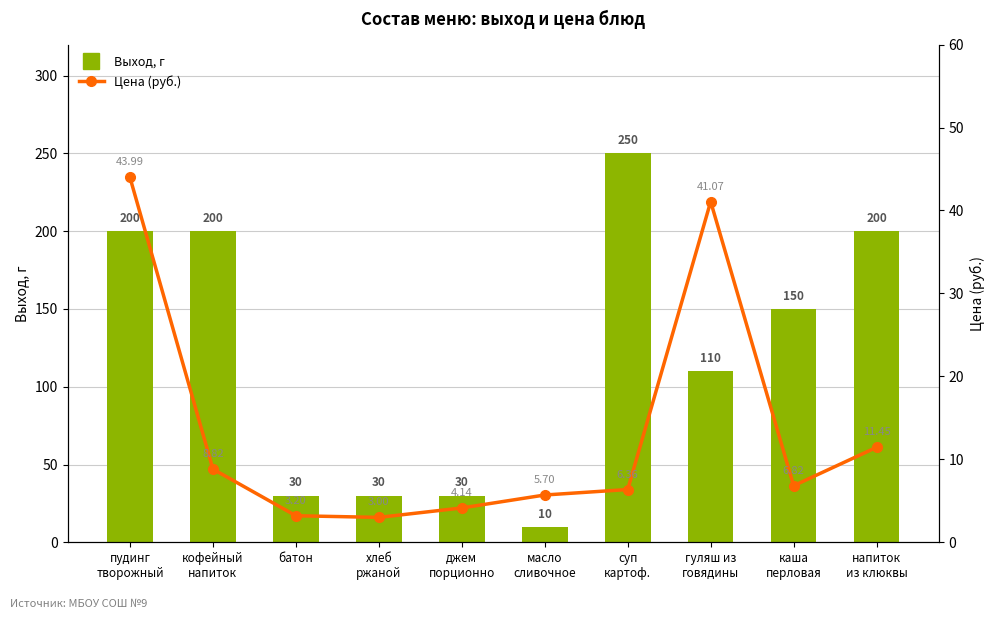

At which label does Выход, г reach its peak?

суп
картоф.